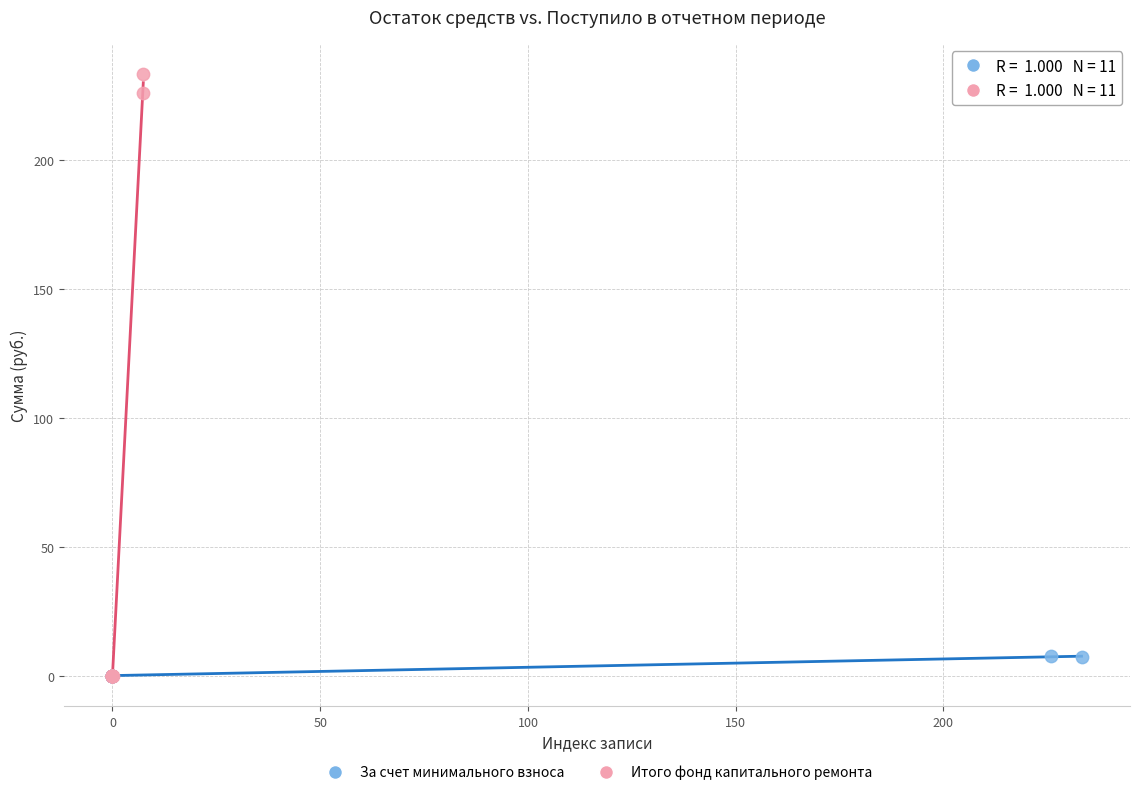

What are all the series names shown in the legend?

За счет минимального взноса, Итого фонд капитального ремонта